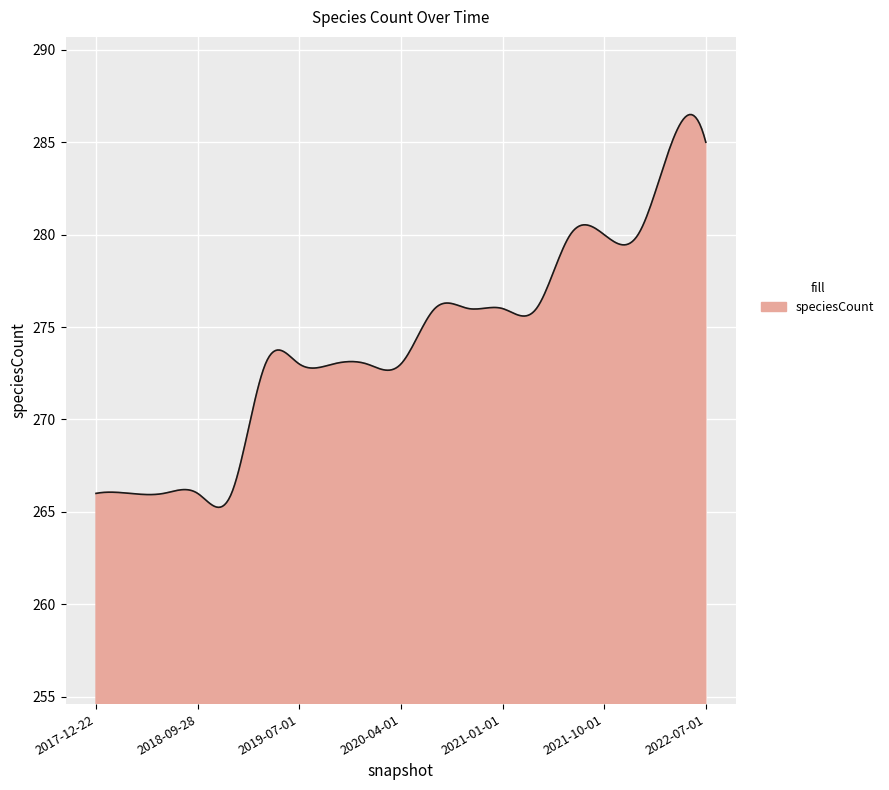

What is the difference between the maximum and minimum values?

21.3